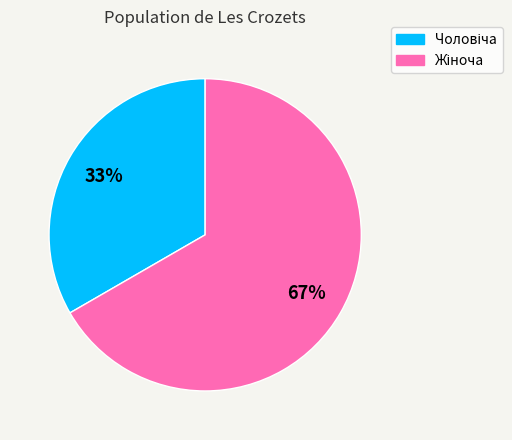

Is there any slice that represents more than half of the pie?

Yes